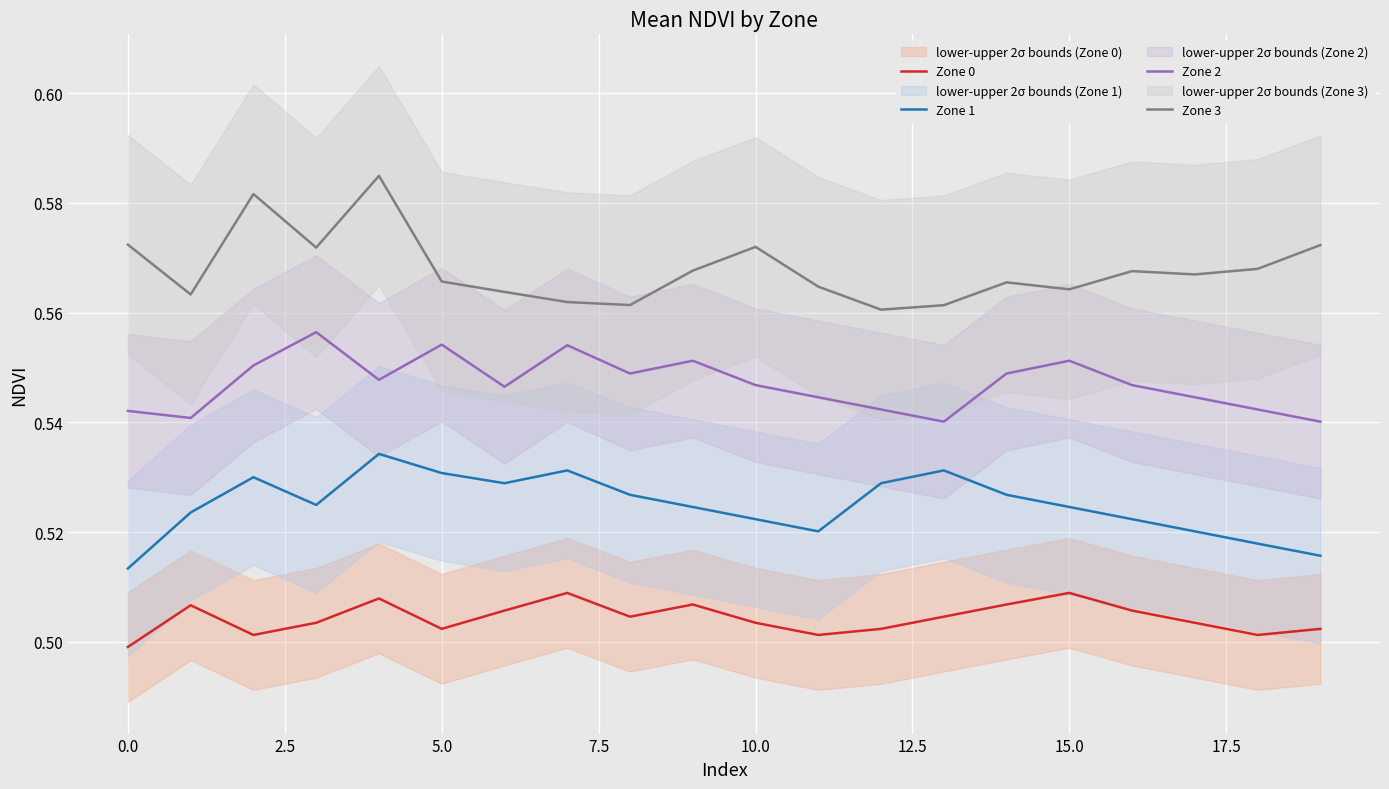

Is the value of Zone 1 at 15 greater than the value of Zone 0 at 17?

Yes